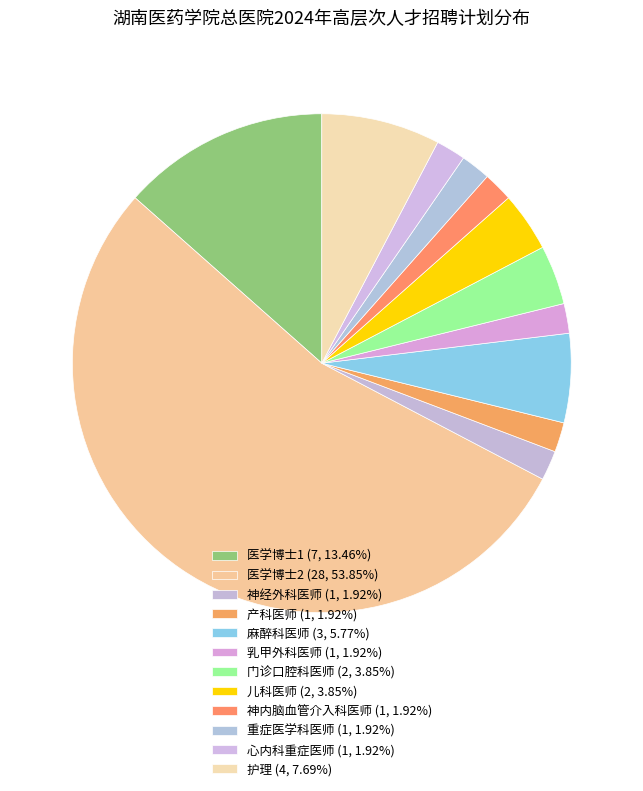

How many slices are in this pie chart?

12